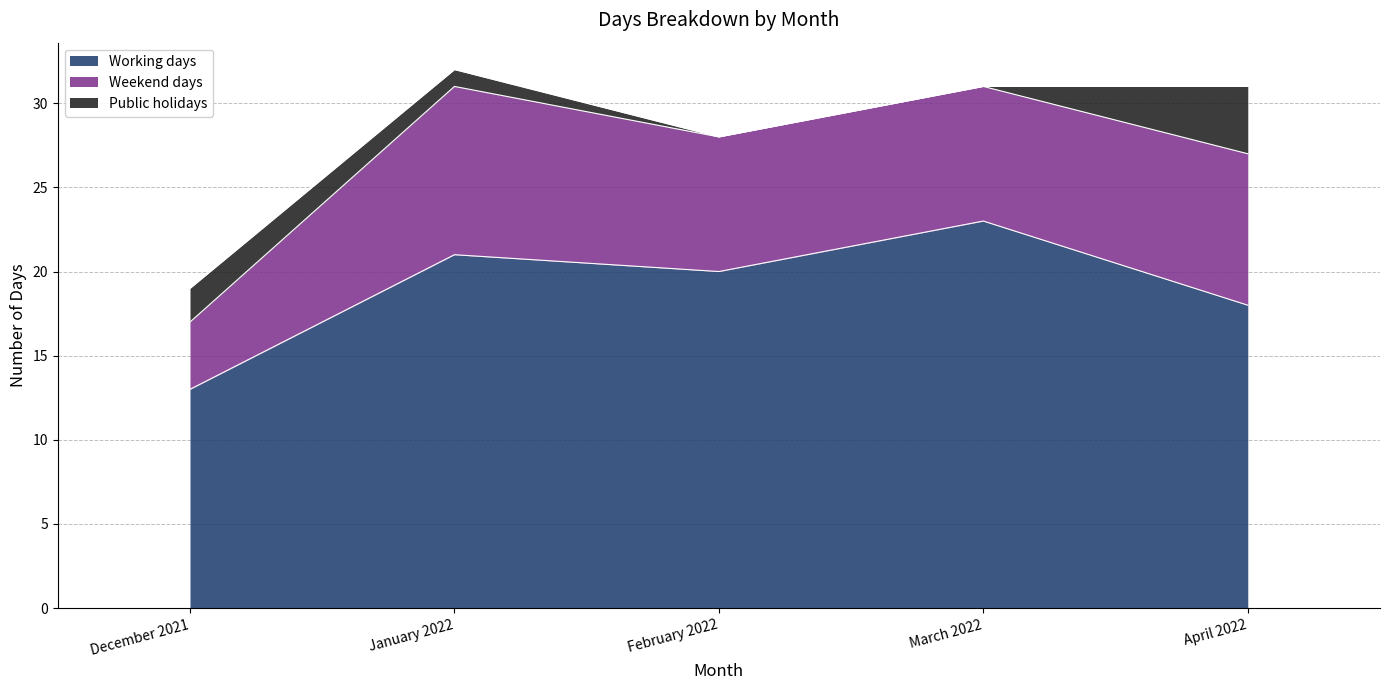

Which series has the largest total across all categories?

Working days